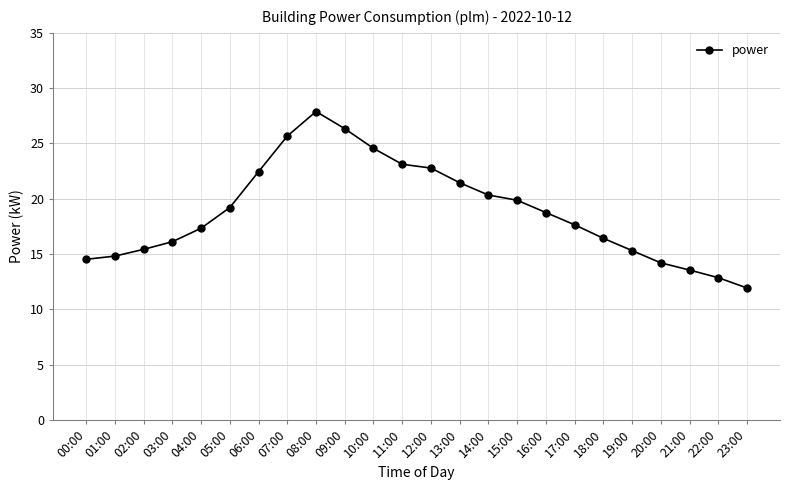

How many lines are shown in the chart?

1